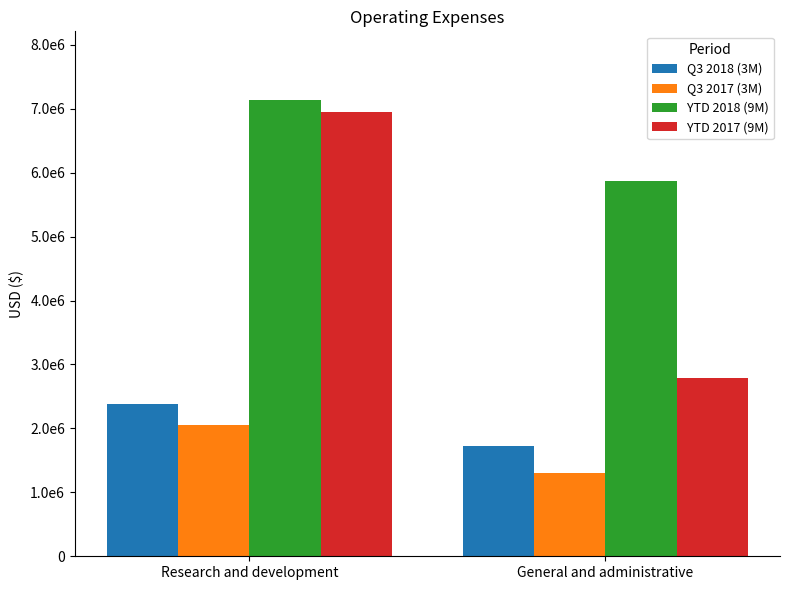

Read the Q3 2017 (3M) value at Research and development.

2057421